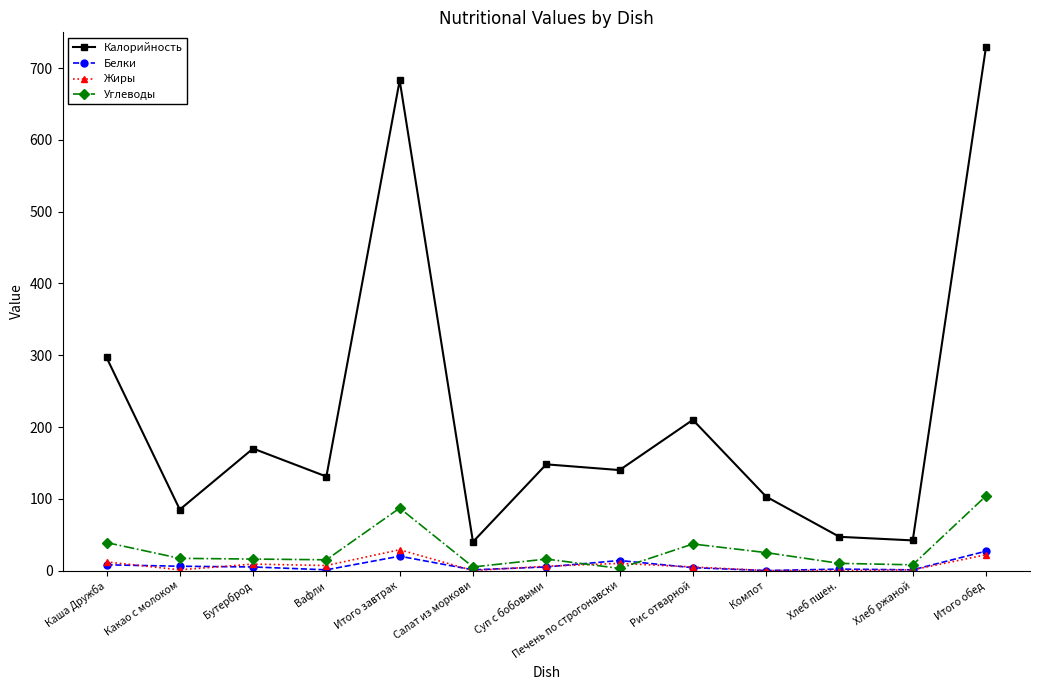

What is the label of the 6th point from the right?

Печень по строгонавски